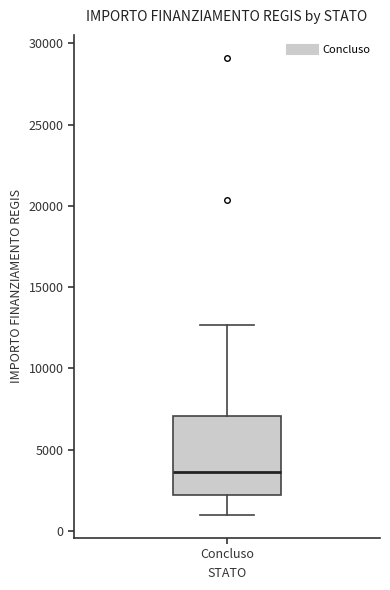

Where does the median line of the box for Concluso sit on the y-axis? The values are not printed on the chart, so give them approximately, as read against the axis.

3500